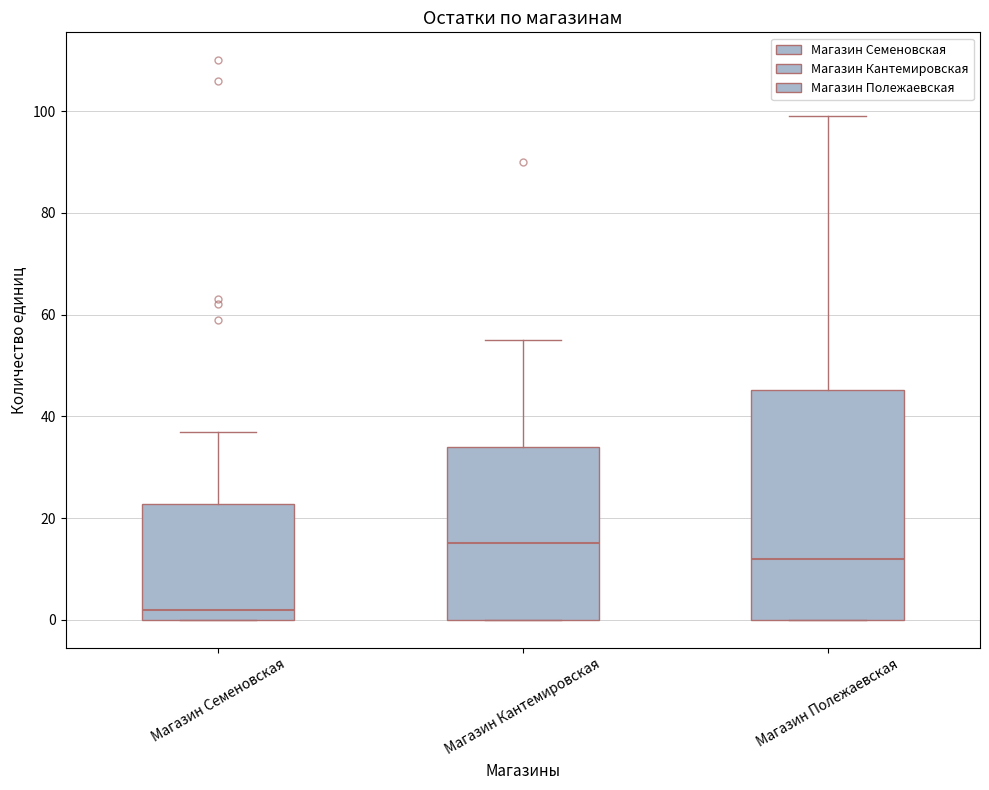

Reading left to right, transcribe this box plot: for each box, give where its median line is, the range the box spans, and where its two whiskers end, as read against the y-axis. The values are not printed on the chart, so give them approximately, as read against the axis.

Магазин Семеновская: median 2, box 0 to 22, whiskers 0 to 38
Магазин Кантемировская: median 16, box 0 to 34, whiskers 0 to 56
Магазин Полежаевская: median 12, box 0 to 46, whiskers 0 to 100